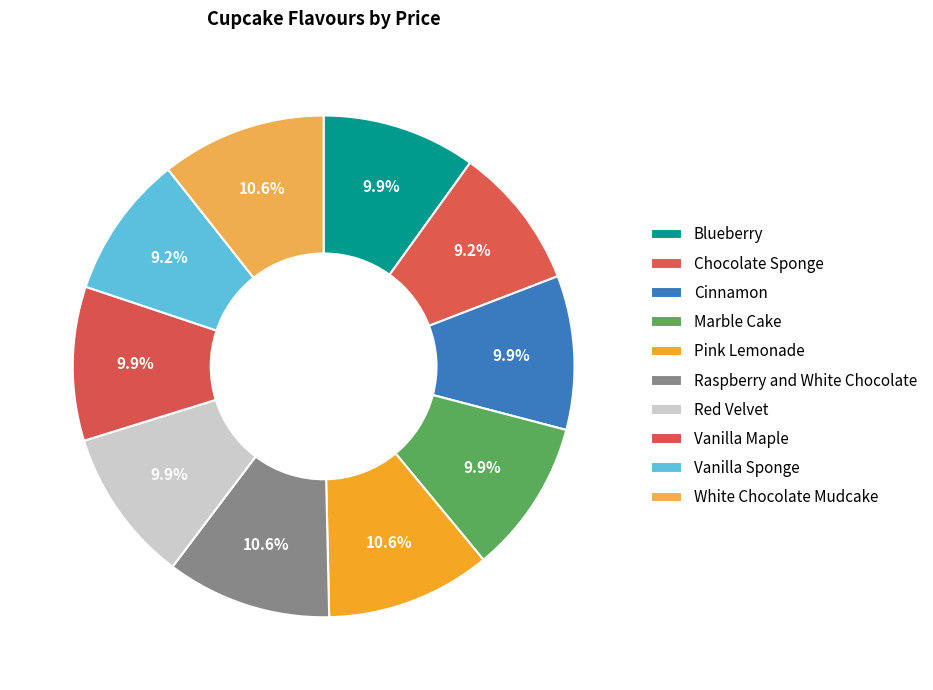

Which slice is the largest?

Pink Lemonade